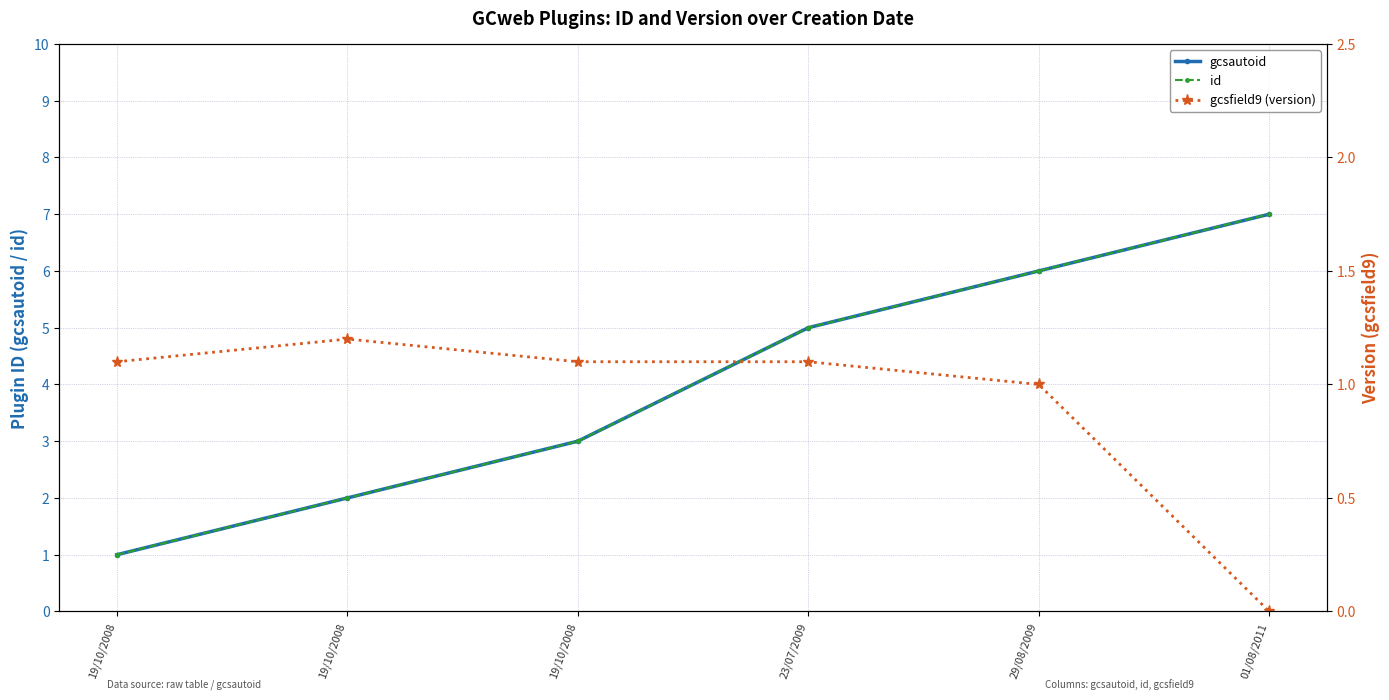

Reading left to right, what are all the values shown in this chart?

gcsautoid: 1.0	2.0	3.0	5.0	6.0	7.0
id: 1.0	2.0	3.0	5.0	6.0	7.0
gcsfield9 (version): 1.1	1.2	1.1	1.1	1.0	0.0